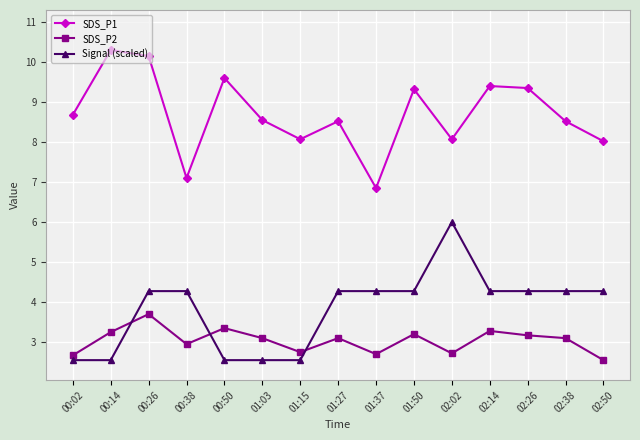

Where does the Signal (scaled) series first go above 4?

00:26